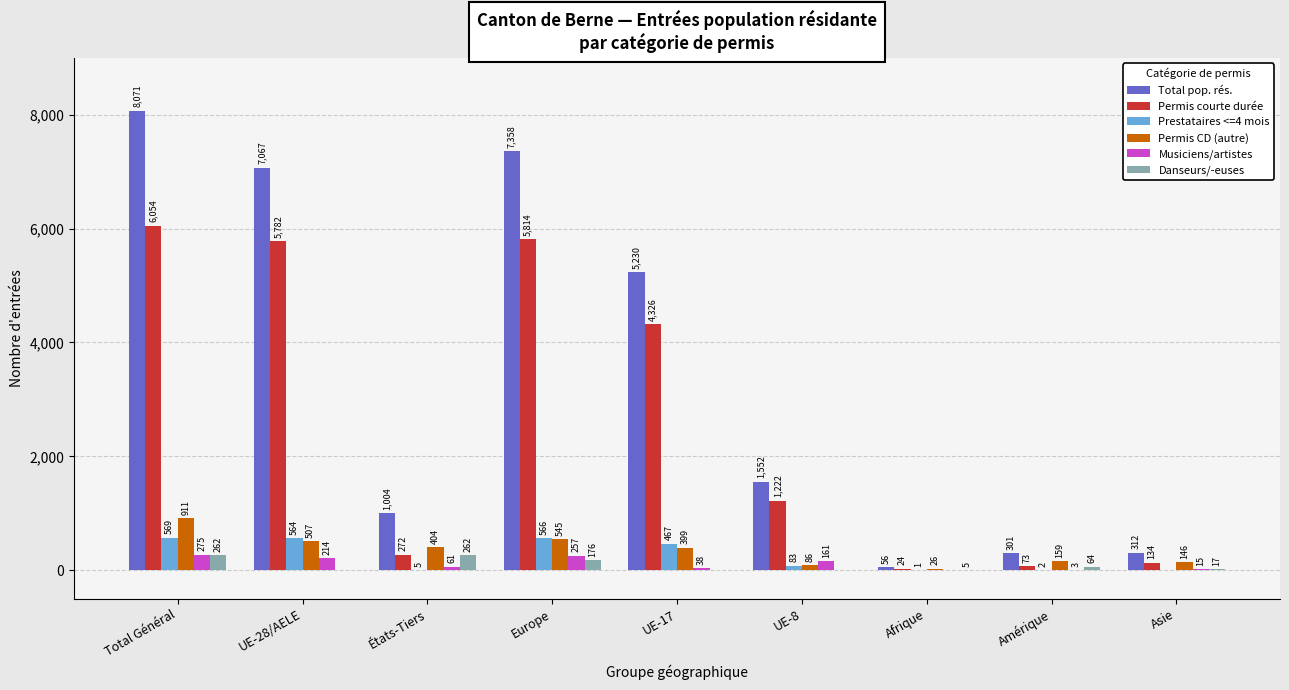

Is the value of Total pop. rés. at UE-8 greater than the value of Danseurs/-euses at Amérique?

Yes